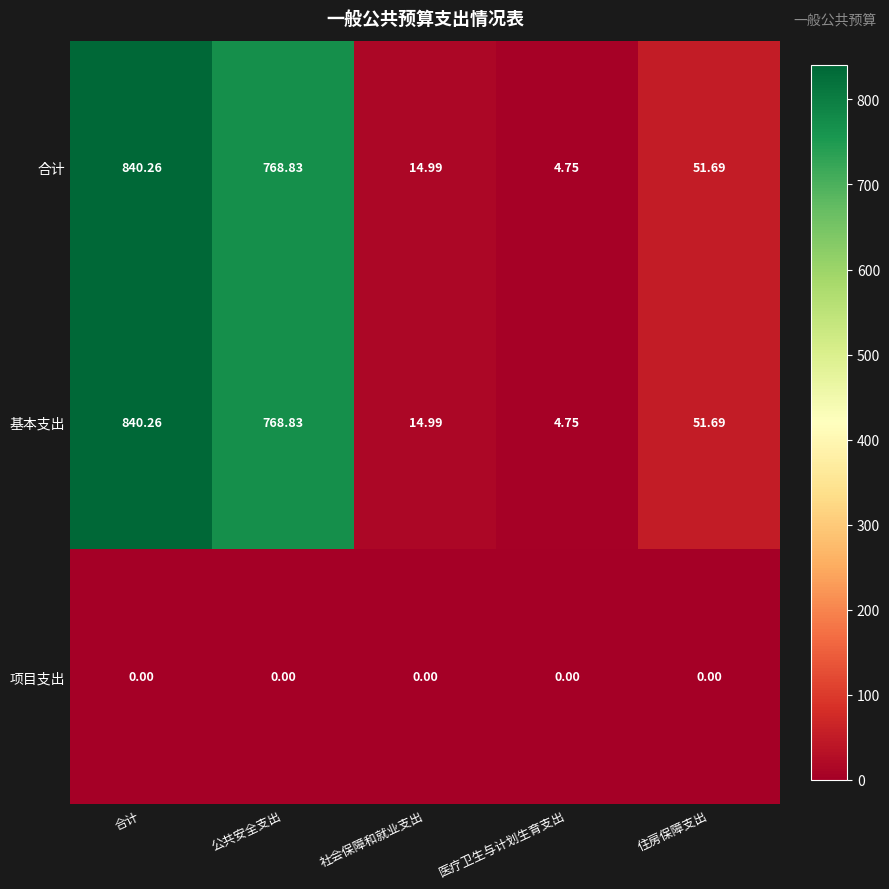

Which category has the highest value in the 合计 series?

合计